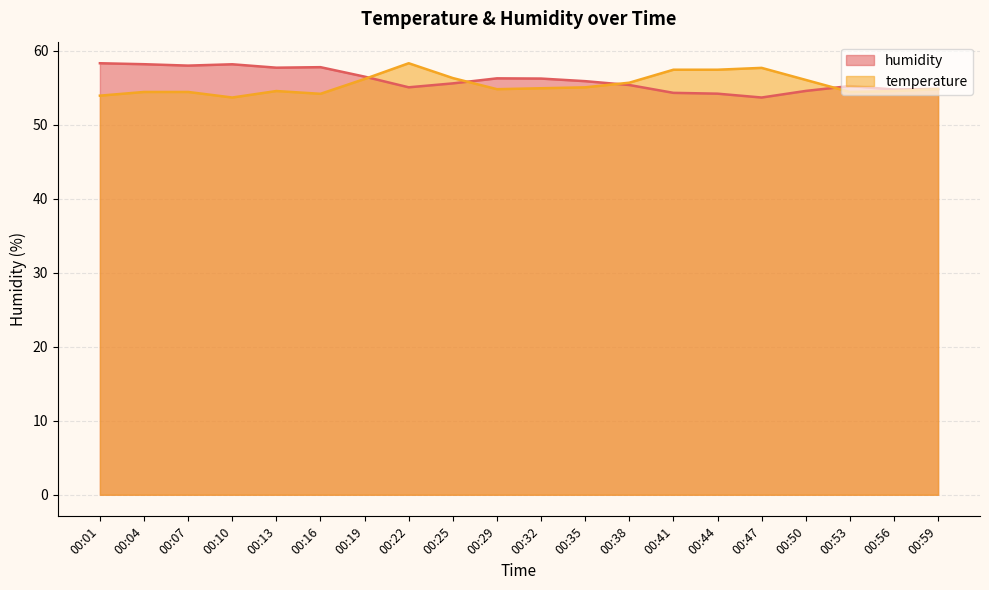

Which series changed the most between 00:04 and 00:22?

temperature